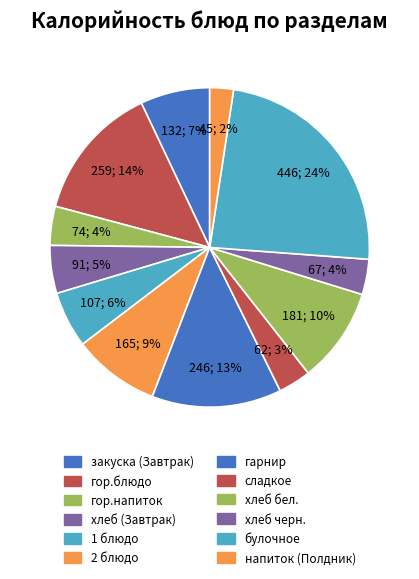

What is the smallest slice in the pie chart?

напиток (Полдник)